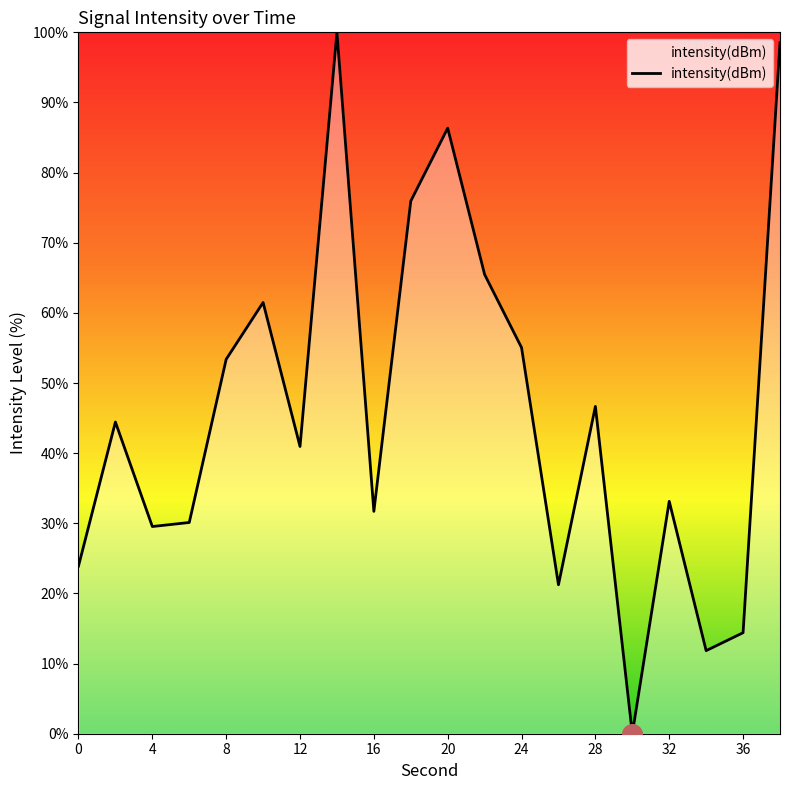

What is the greatest value displayed?

100.0